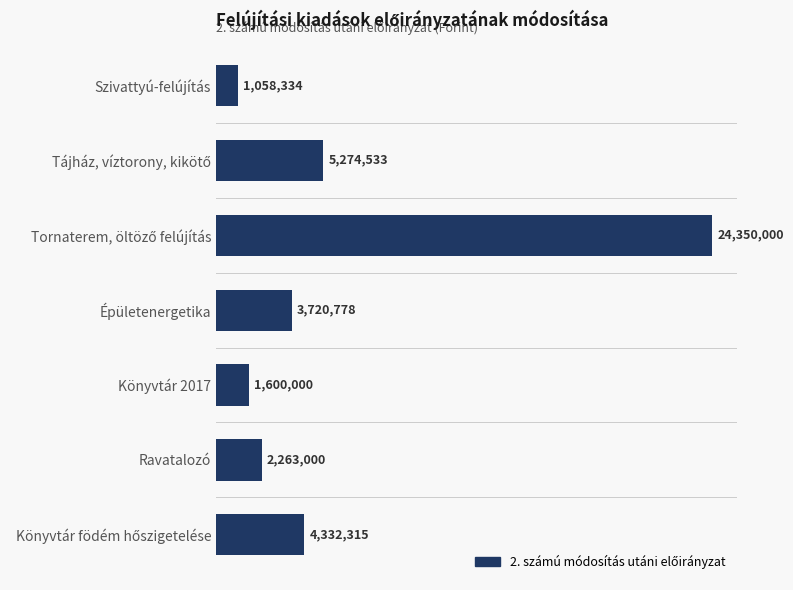

Are the bars horizontal?

Yes